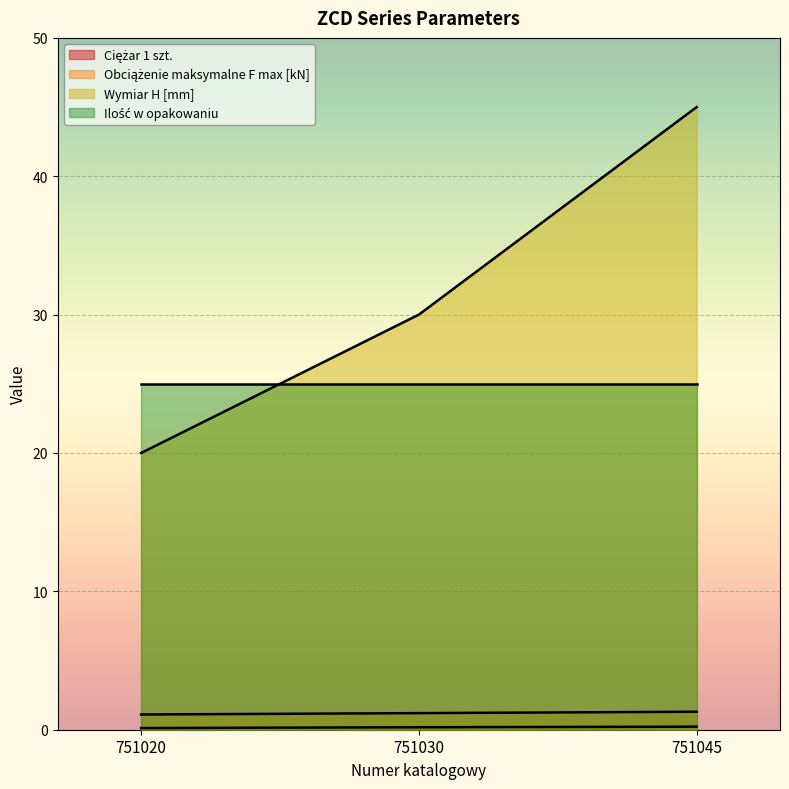

The value of Wymiar H [mm] at 751030 is 14.7. True or false?

False